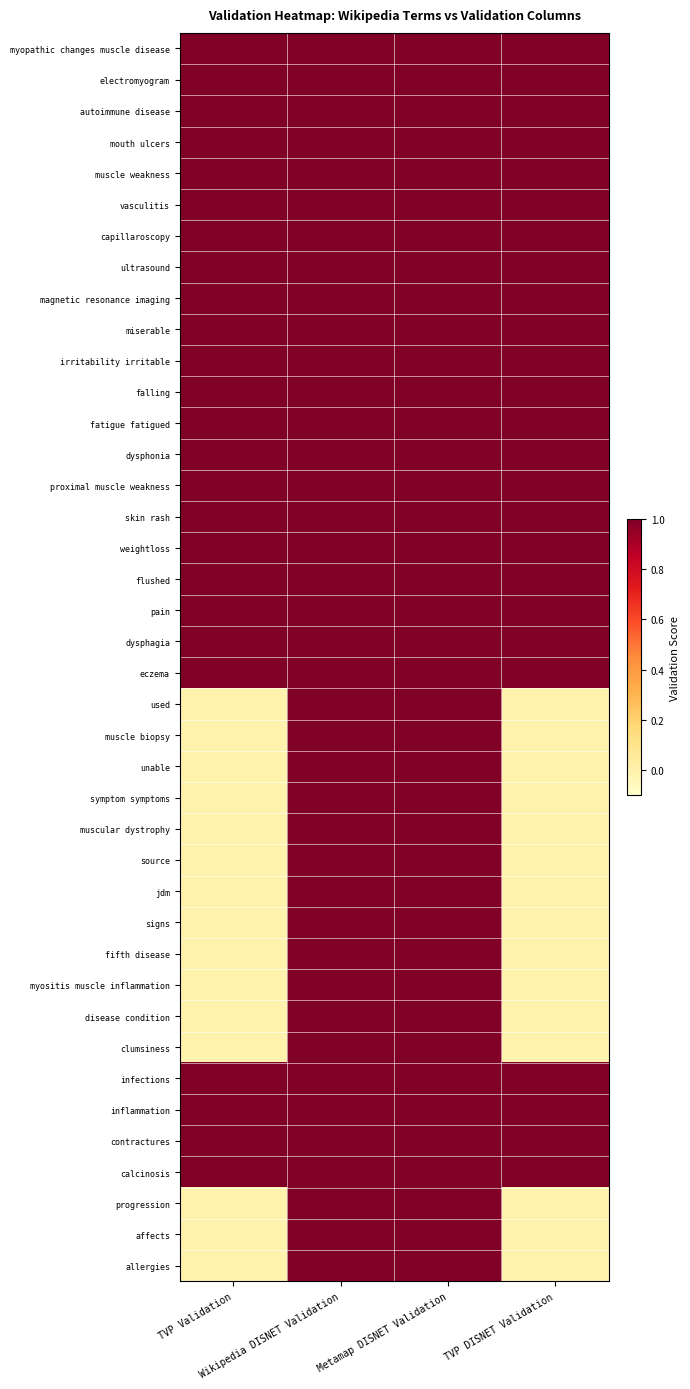

Reading right to left, what are all the values shown in this chart?

myopathic changes muscle disease: TVP DISNET Validation=1	Metamap DISNET Validation=1	Wikipedia DISNET Validation=1	TVP Validation=1
electromyogram: TVP DISNET Validation=1	Metamap DISNET Validation=1	Wikipedia DISNET Validation=1	TVP Validation=1
autoimmune disease: TVP DISNET Validation=1	Metamap DISNET Validation=1	Wikipedia DISNET Validation=1	TVP Validation=1
mouth ulcers: TVP DISNET Validation=1	Metamap DISNET Validation=1	Wikipedia DISNET Validation=1	TVP Validation=1
muscle weakness: TVP DISNET Validation=1	Metamap DISNET Validation=1	Wikipedia DISNET Validation=1	TVP Validation=1
vasculitis: TVP DISNET Validation=1	Metamap DISNET Validation=1	Wikipedia DISNET Validation=1	TVP Validation=1
capillaroscopy: TVP DISNET Validation=1	Metamap DISNET Validation=1	Wikipedia DISNET Validation=1	TVP Validation=1
ultrasound: TVP DISNET Validation=1	Metamap DISNET Validation=1	Wikipedia DISNET Validation=1	TVP Validation=1
magnetic resonance imaging: TVP DISNET Validation=1	Metamap DISNET Validation=1	Wikipedia DISNET Validation=1	TVP Validation=1
miserable: TVP DISNET Validation=1	Metamap DISNET Validation=1	Wikipedia DISNET Validation=1	TVP Validation=1
irritability irritable: TVP DISNET Validation=1	Metamap DISNET Validation=1	Wikipedia DISNET Validation=1	TVP Validation=1
falling: TVP DISNET Validation=1	Metamap DISNET Validation=1	Wikipedia DISNET Validation=1	TVP Validation=1
fatigue fatigued: TVP DISNET Validation=1	Metamap DISNET Validation=1	Wikipedia DISNET Validation=1	TVP Validation=1
dysphonia: TVP DISNET Validation=1	Metamap DISNET Validation=1	Wikipedia DISNET Validation=1	TVP Validation=1
proximal muscle weakness: TVP DISNET Validation=1	Metamap DISNET Validation=1	Wikipedia DISNET Validation=1	TVP Validation=1
skin rash: TVP DISNET Validation=1	Metamap DISNET Validation=1	Wikipedia DISNET Validation=1	TVP Validation=1
weightloss: TVP DISNET Validation=1	Metamap DISNET Validation=1	Wikipedia DISNET Validation=1	TVP Validation=1
flushed: TVP DISNET Validation=1	Metamap DISNET Validation=1	Wikipedia DISNET Validation=1	TVP Validation=1
pain: TVP DISNET Validation=1	Metamap DISNET Validation=1	Wikipedia DISNET Validation=1	TVP Validation=1
dysphagia: TVP DISNET Validation=1	Metamap DISNET Validation=1	Wikipedia DISNET Validation=1	TVP Validation=1
eczema: TVP DISNET Validation=1	Metamap DISNET Validation=1	Wikipedia DISNET Validation=1	TVP Validation=1
used: TVP DISNET Validation=0	Metamap DISNET Validation=1	Wikipedia DISNET Validation=1	TVP Validation=0
muscle biopsy: TVP DISNET Validation=0	Metamap DISNET Validation=1	Wikipedia DISNET Validation=1	TVP Validation=0
unable: TVP DISNET Validation=0	Metamap DISNET Validation=1	Wikipedia DISNET Validation=1	TVP Validation=0
symptom symptoms: TVP DISNET Validation=0	Metamap DISNET Validation=1	Wikipedia DISNET Validation=1	TVP Validation=0
muscular dystrophy: TVP DISNET Validation=0	Metamap DISNET Validation=1	Wikipedia DISNET Validation=1	TVP Validation=0
source: TVP DISNET Validation=0	Metamap DISNET Validation=1	Wikipedia DISNET Validation=1	TVP Validation=0
jdm: TVP DISNET Validation=0	Metamap DISNET Validation=1	Wikipedia DISNET Validation=1	TVP Validation=0
signs: TVP DISNET Validation=0	Metamap DISNET Validation=1	Wikipedia DISNET Validation=1	TVP Validation=0
fifth disease: TVP DISNET Validation=0	Metamap DISNET Validation=1	Wikipedia DISNET Validation=1	TVP Validation=0
myositis muscle inflammation: TVP DISNET Validation=0	Metamap DISNET Validation=1	Wikipedia DISNET Validation=1	TVP Validation=0
disease condition: TVP DISNET Validation=0	Metamap DISNET Validation=1	Wikipedia DISNET Validation=1	TVP Validation=0
clumsiness: TVP DISNET Validation=0	Metamap DISNET Validation=1	Wikipedia DISNET Validation=1	TVP Validation=0
infections: TVP DISNET Validation=1	Metamap DISNET Validation=1	Wikipedia DISNET Validation=1	TVP Validation=1
inflammation: TVP DISNET Validation=1	Metamap DISNET Validation=1	Wikipedia DISNET Validation=1	TVP Validation=1
contractures: TVP DISNET Validation=1	Metamap DISNET Validation=1	Wikipedia DISNET Validation=1	TVP Validation=1
calcinosis: TVP DISNET Validation=1	Metamap DISNET Validation=1	Wikipedia DISNET Validation=1	TVP Validation=1
progression: TVP DISNET Validation=0	Metamap DISNET Validation=1	Wikipedia DISNET Validation=1	TVP Validation=0
affects: TVP DISNET Validation=0	Metamap DISNET Validation=1	Wikipedia DISNET Validation=1	TVP Validation=0
allergies: TVP DISNET Validation=0	Metamap DISNET Validation=1	Wikipedia DISNET Validation=1	TVP Validation=0